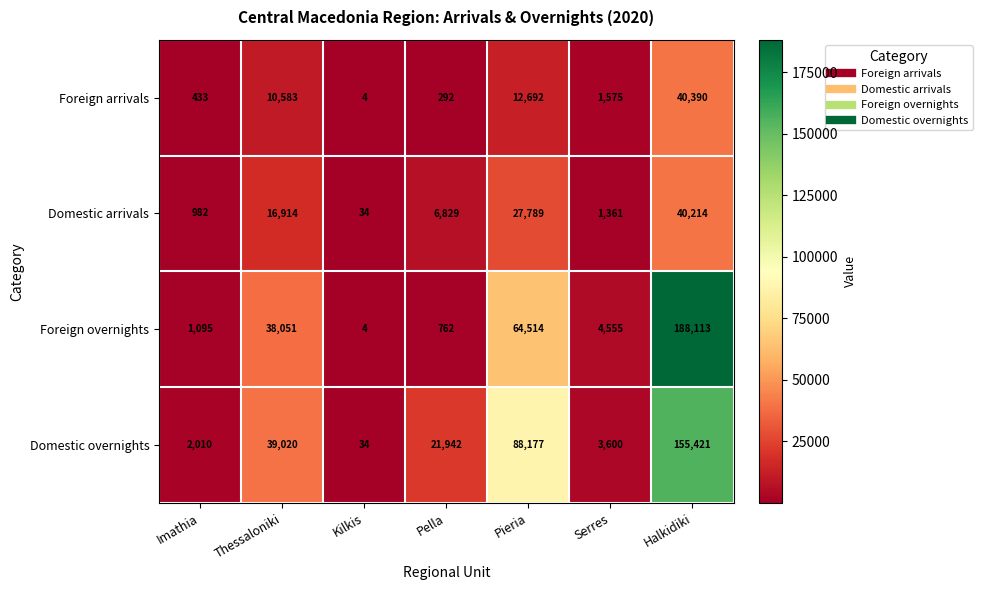

List the labels in order of Domestic overnights value, smallest first.

Kilkis, Imathia, Serres, Pella, Thessaloniki, Pieria, Halkidiki